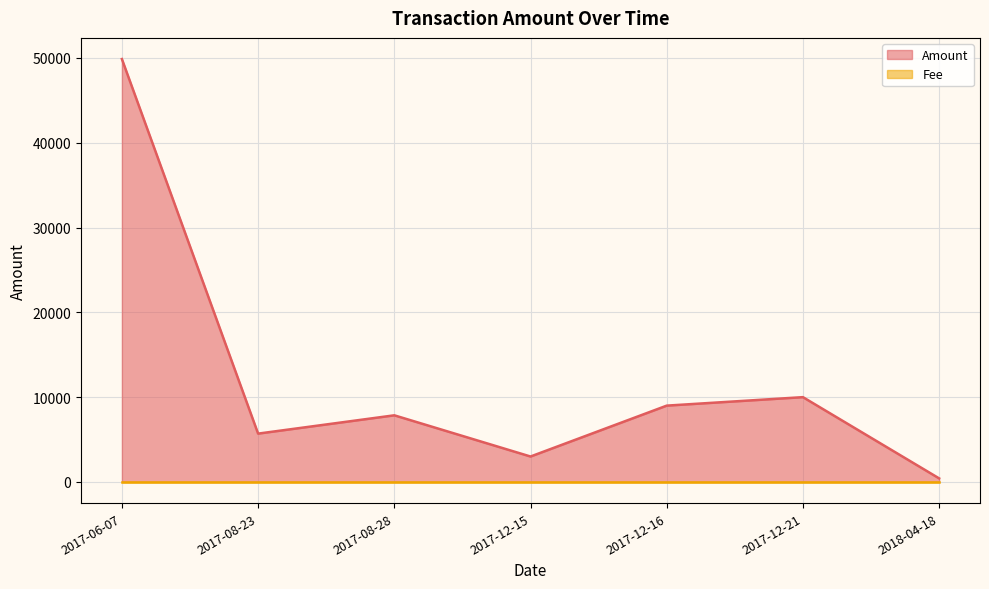

What is the smallest value displayed?

419.4